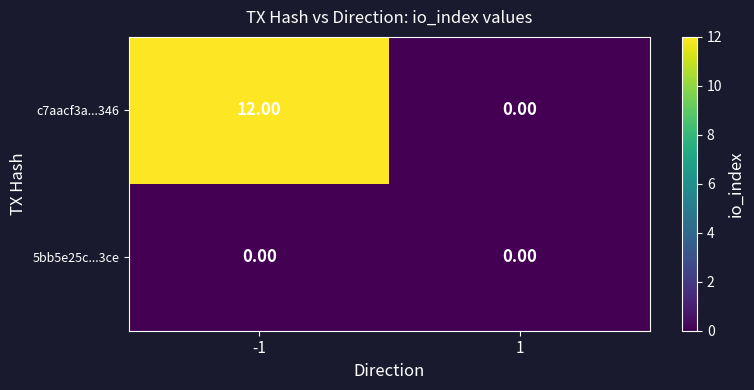

What is the total value across all series at -1?

12